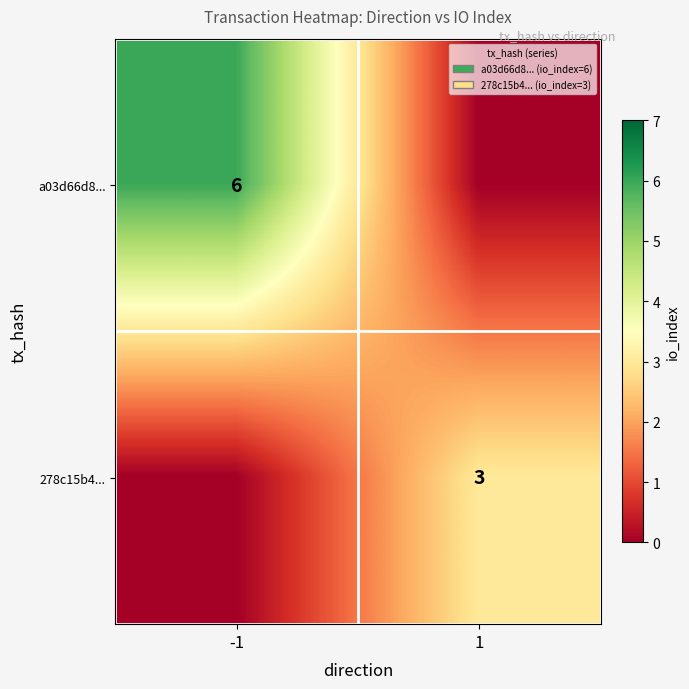

The value of 278c15b4... at 1 is 3. True or false?

True